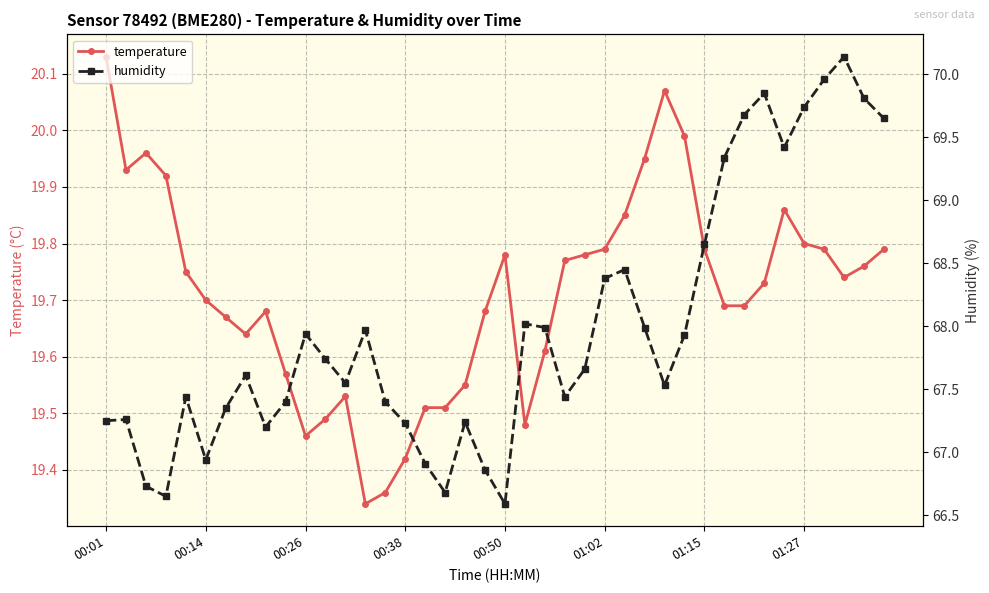

At which label does temperature reach its peak?

00:01